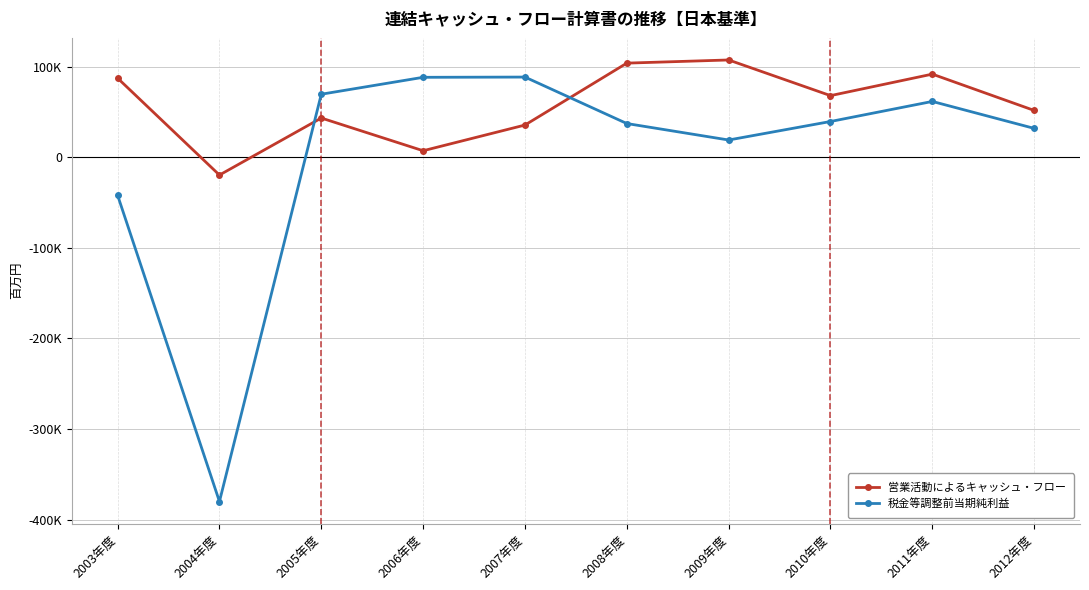

Where do 営業活動によるキャッシュ・フロー and 税金等調整前当期純利益 first cross each other?

2004年度 and 2005年度